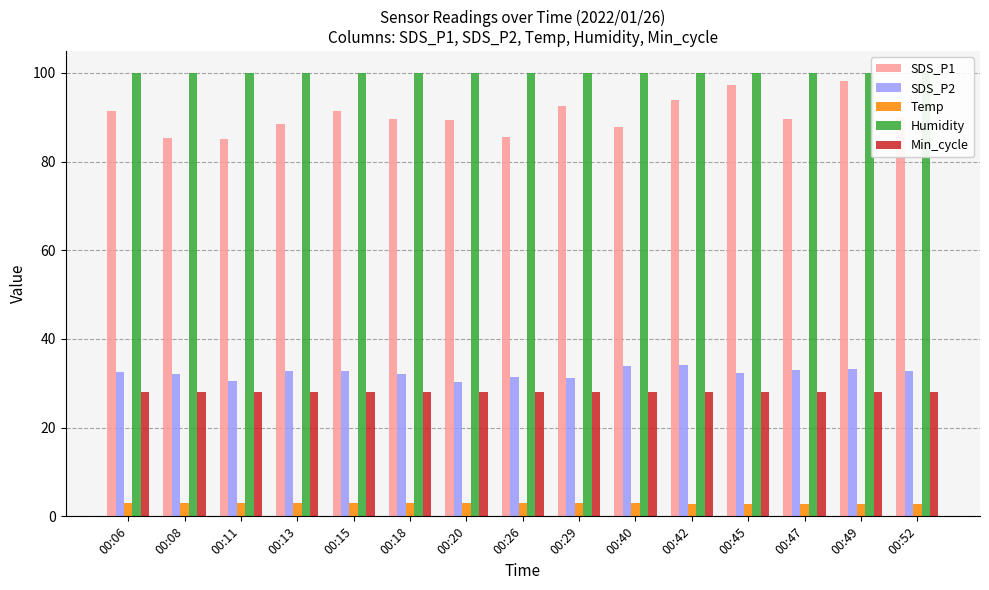

What is the total value across all series at 00:08?

248.2